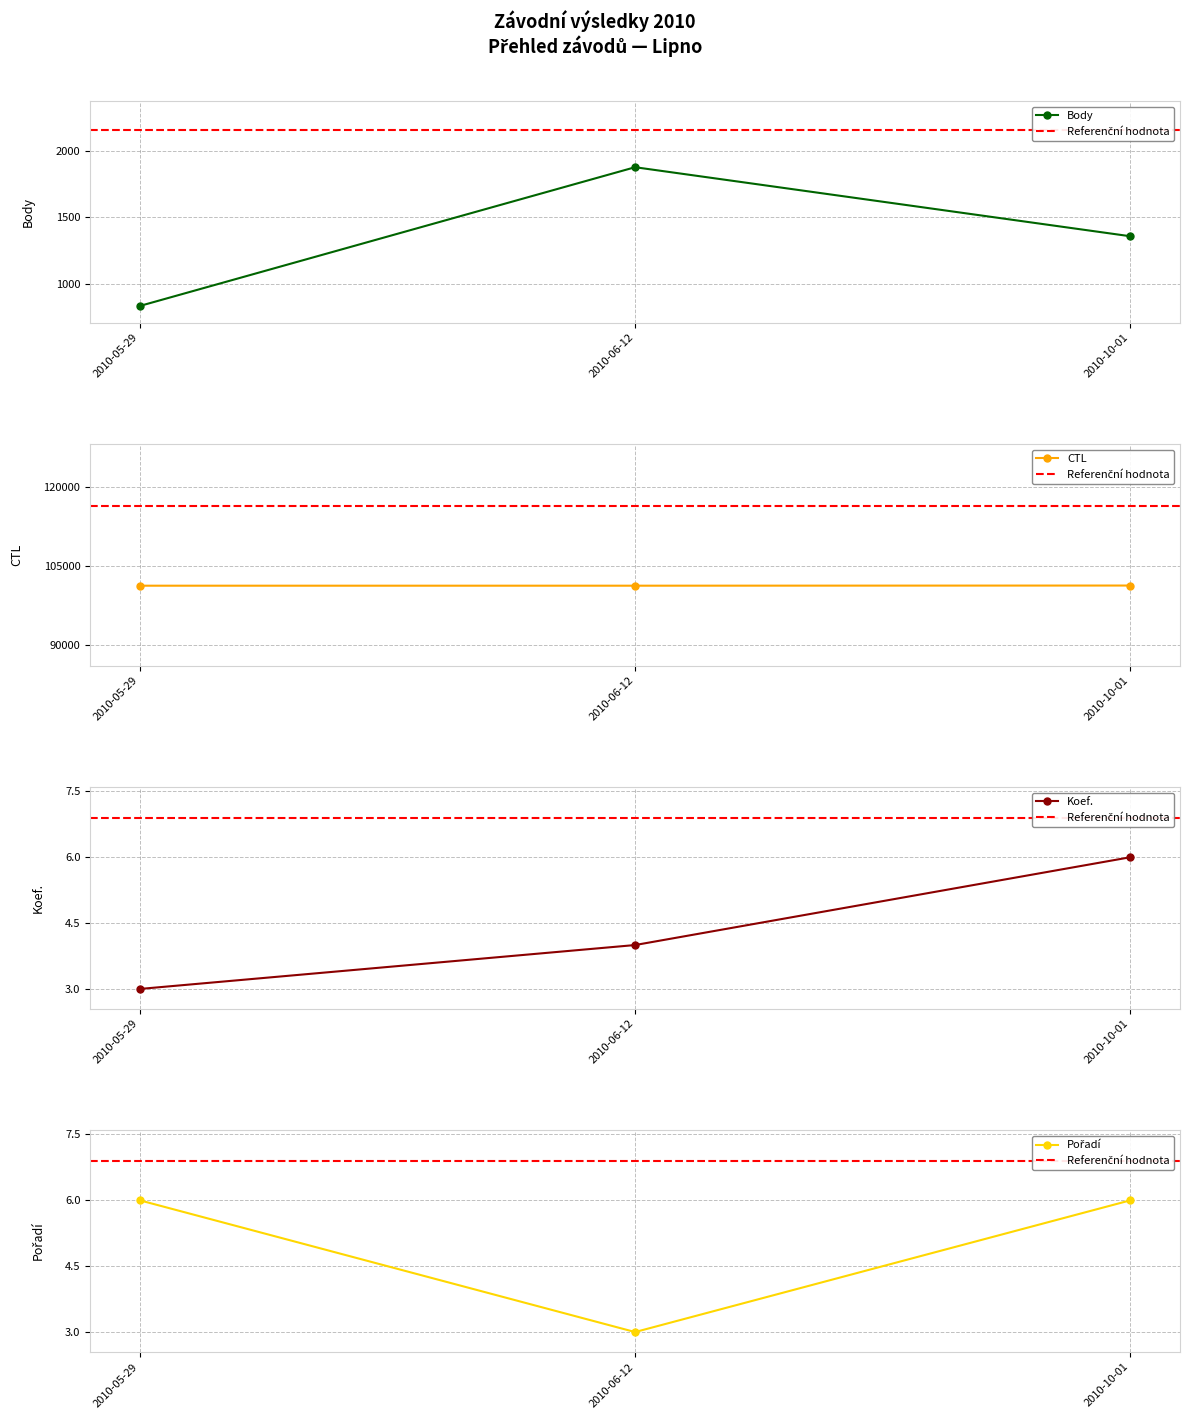

At 2010-05-29, list the series in order from smallest to largest.

Koef., Pořadí, Body, CTL